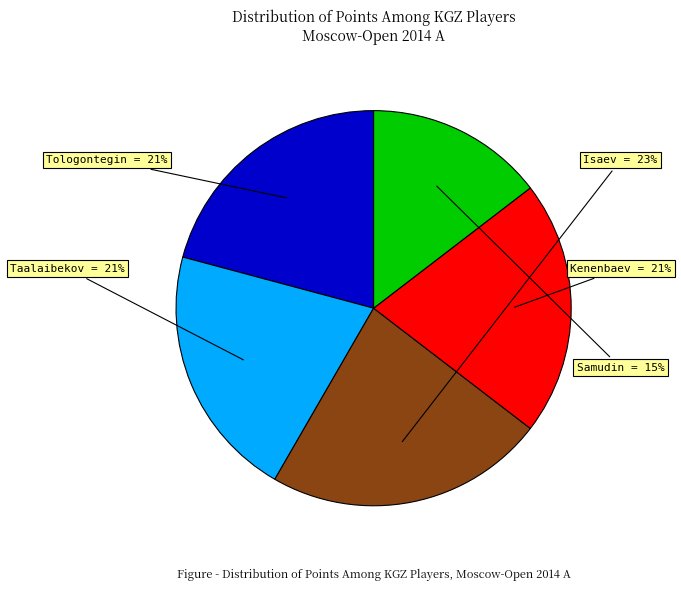

To the nearest percent, what is the difference between the largest and smallest slice percentages?

8%